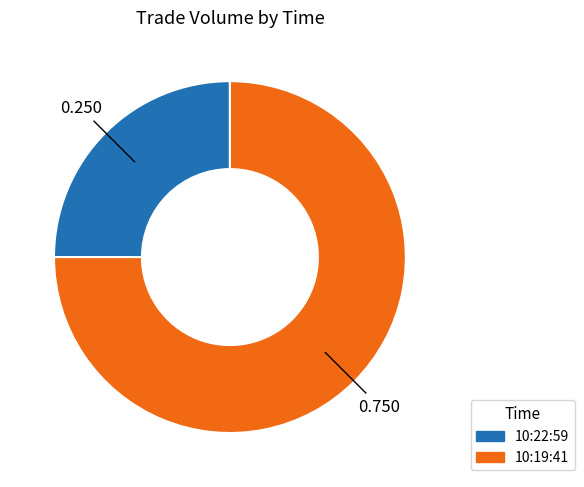

Combined, do 10:19:41 and 10:22:59 account for over 50%?

Yes